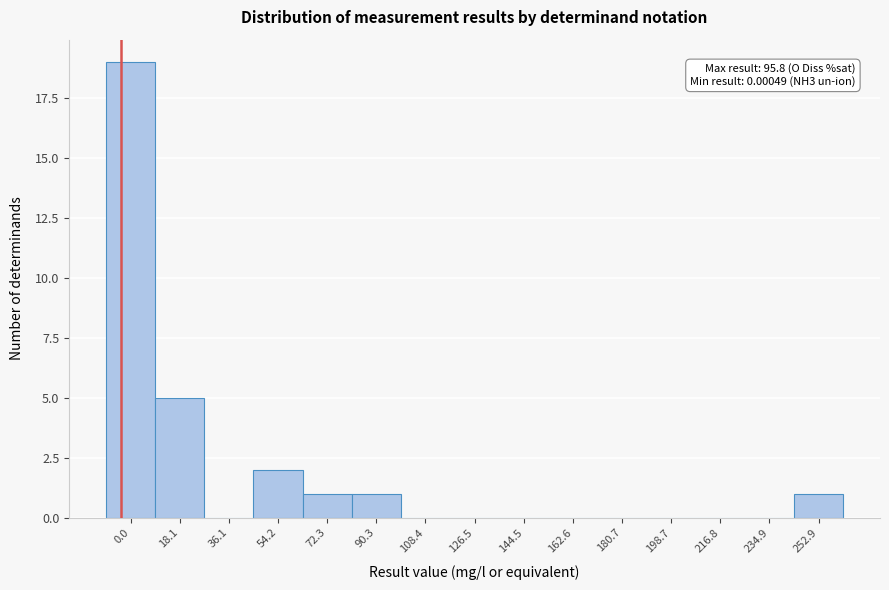

Reading left to right, extract all data points from this chart.

0.0=19	18.1=5	36.1=0	54.2=2	72.3=1	90.3=1	108.4=0	126.5=0	144.5=0	162.6=0	180.7=0	198.7=0	216.8=0	234.9=0	252.9=1